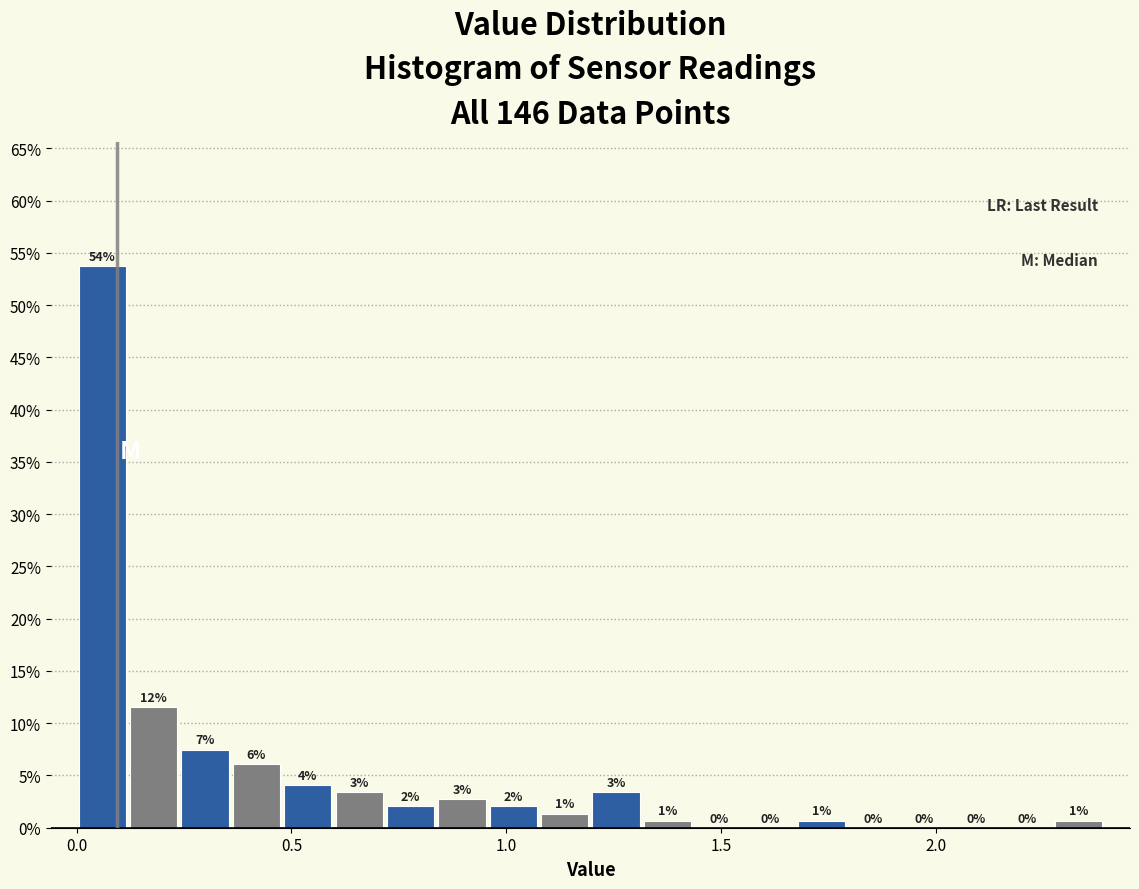

Around what value on the x-axis is the tallest bar? Give the approximate position of its centre, as read against the axis.

0.05